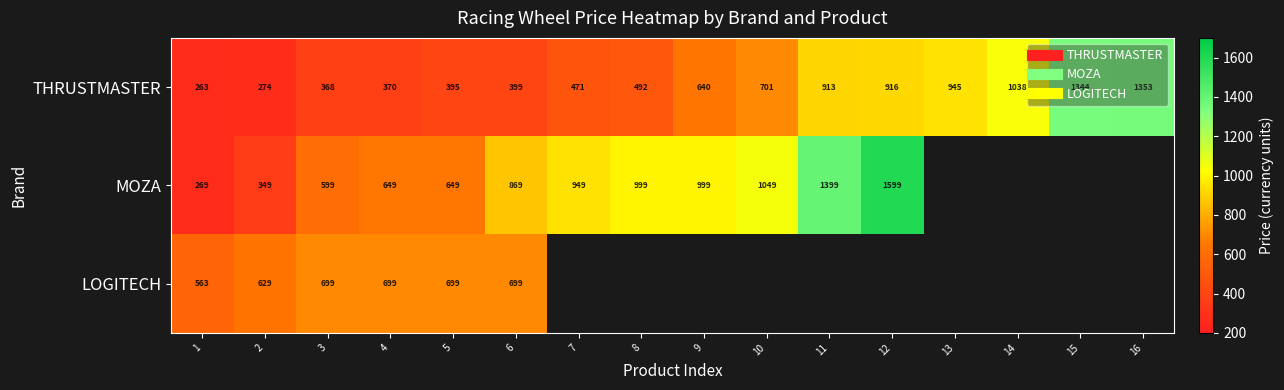

What is the smallest value displayed?

262.6